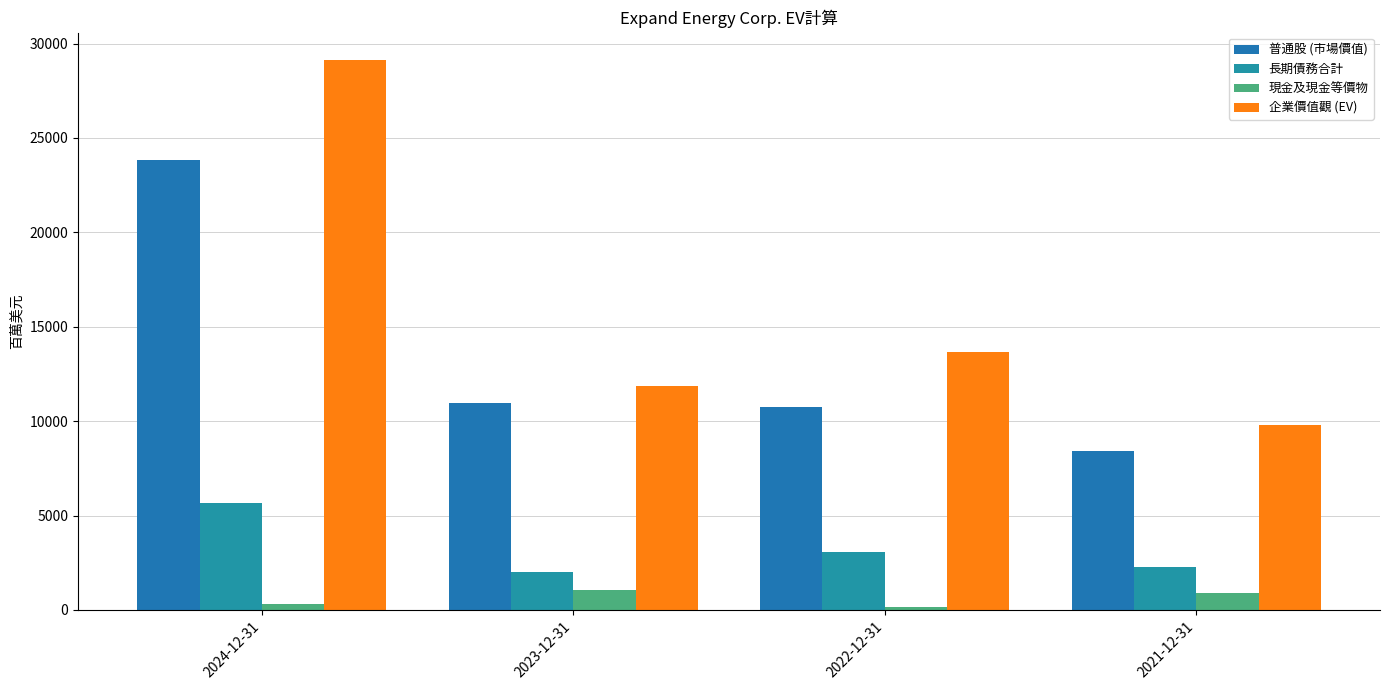

Reading left to right, list all the values displayed in this chart.

普通股 (市場價值): 23835	10967	10737	8407
長期債務合計: 5680	2028	3093	2278
現金及現金等價物: 317	1079	130	905
企業價值觀 (EV): 29120	11842	13638	9771